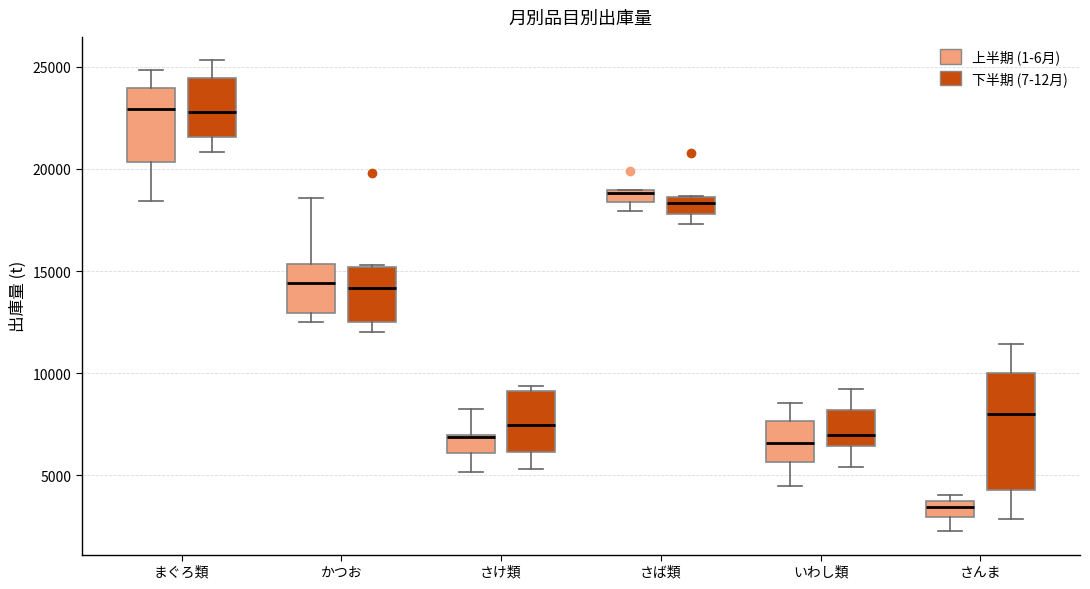

Where is the upper edge of the box for さば類 (上半期 (1-6月)) on the y-axis? The values are not printed on the chart, so give them approximately, as read against the axis.

19000